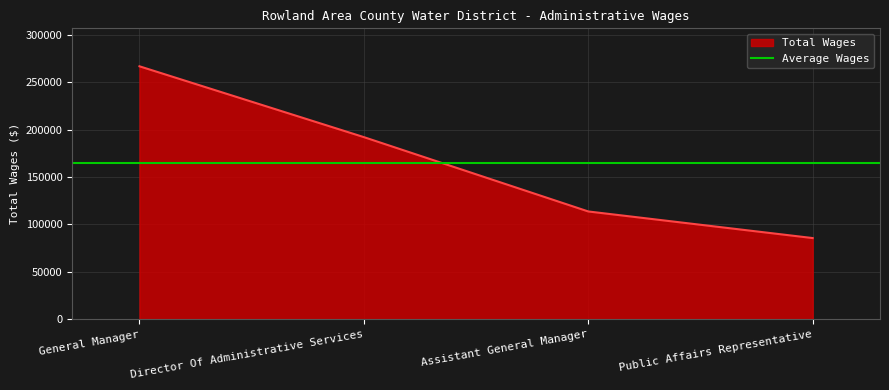

Is it true that the value at Director Of Administrative Services is 65341?

False